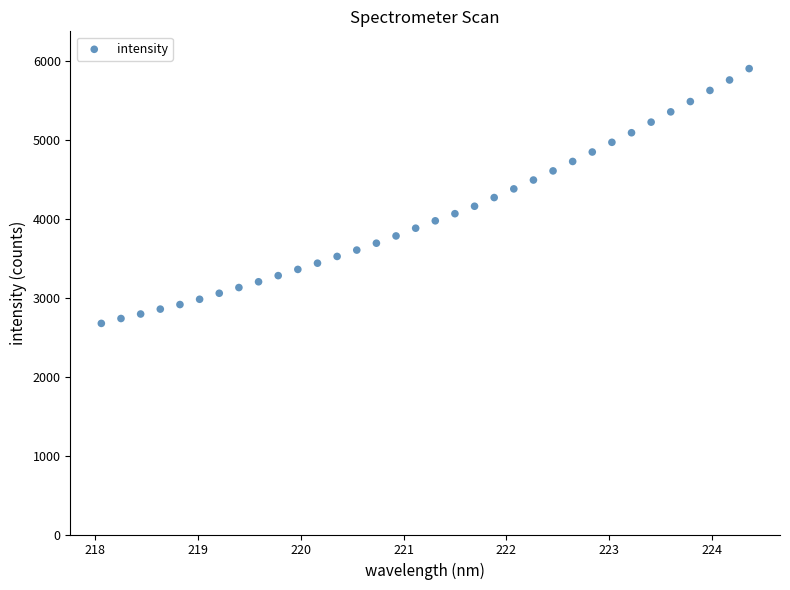

What is the range of X values (max minus min)?

6.3